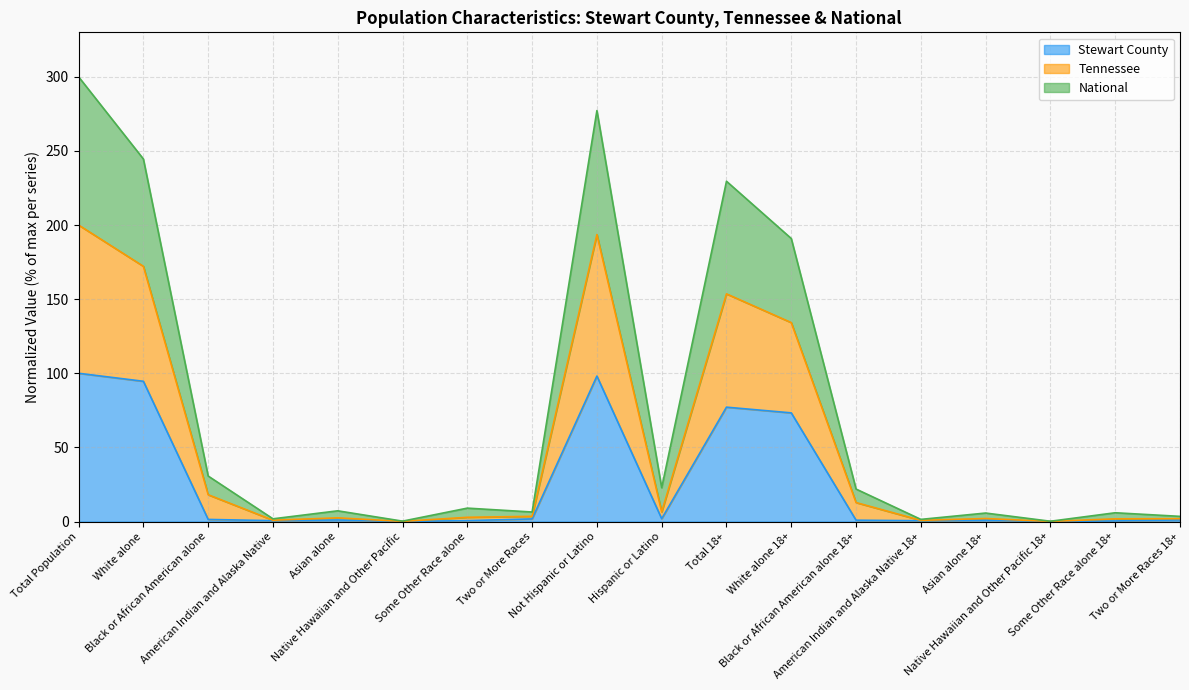

Which series has the widest spread of values?

Tennessee